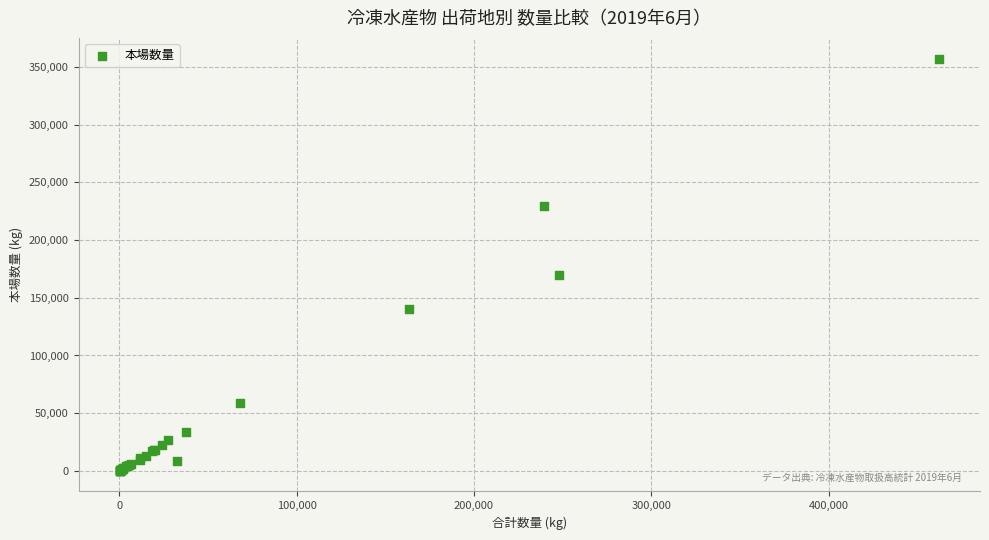

What Y value in the scatter plot is closest to 178699?

169848